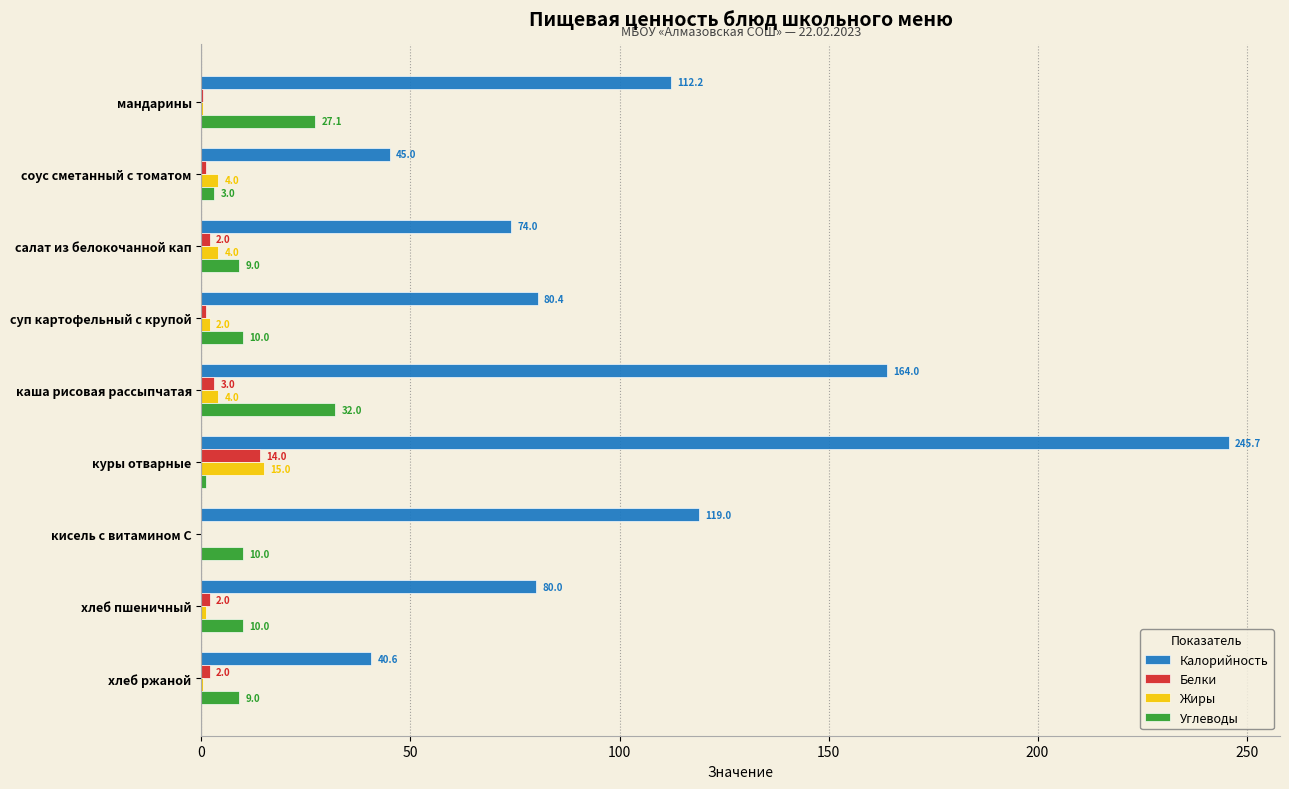

The Калорийность series shows 45.0 at соус сметанный с томатом. True or false?

True